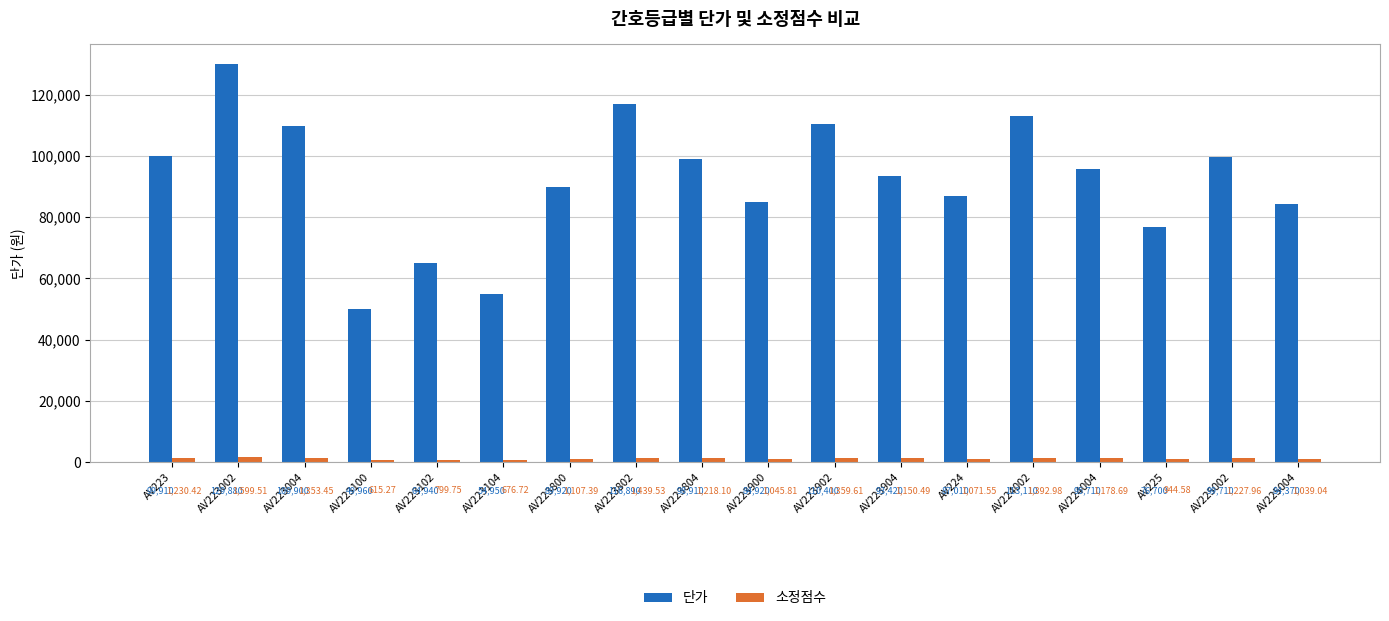

Which series has the widest spread of values?

단가